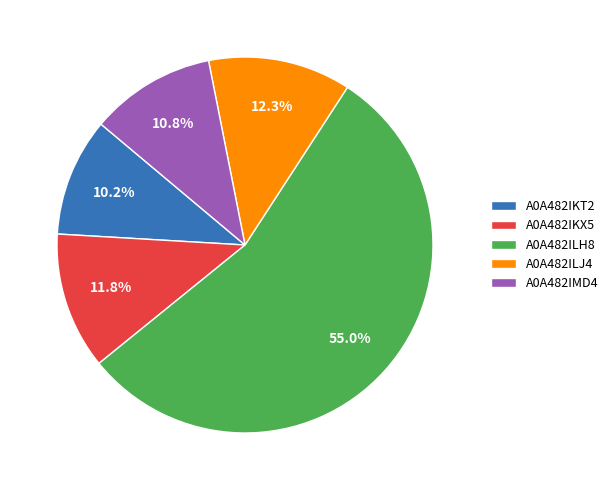

Rank the categories by value from lowest to highest.

A0A482IKT2, A0A482IMD4, A0A482IKX5, A0A482ILJ4, A0A482ILH8